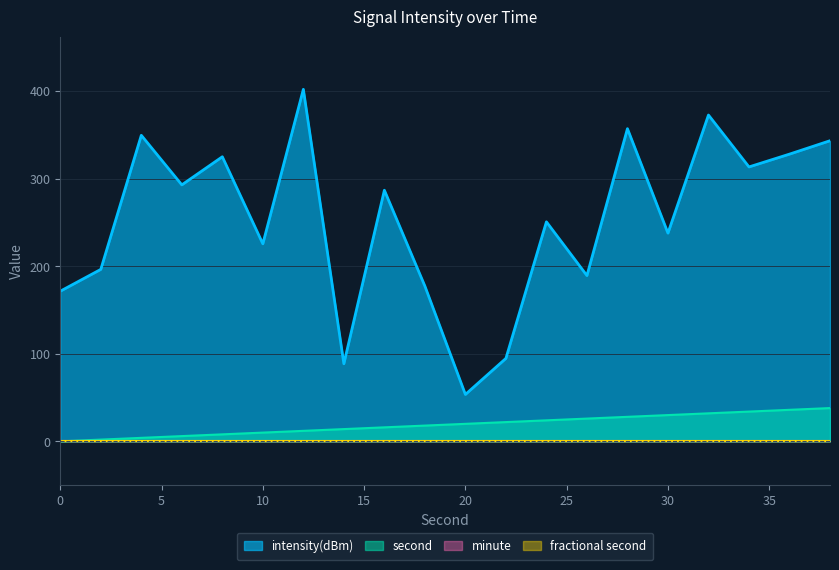

Does the chart have visible grid lines?

Yes